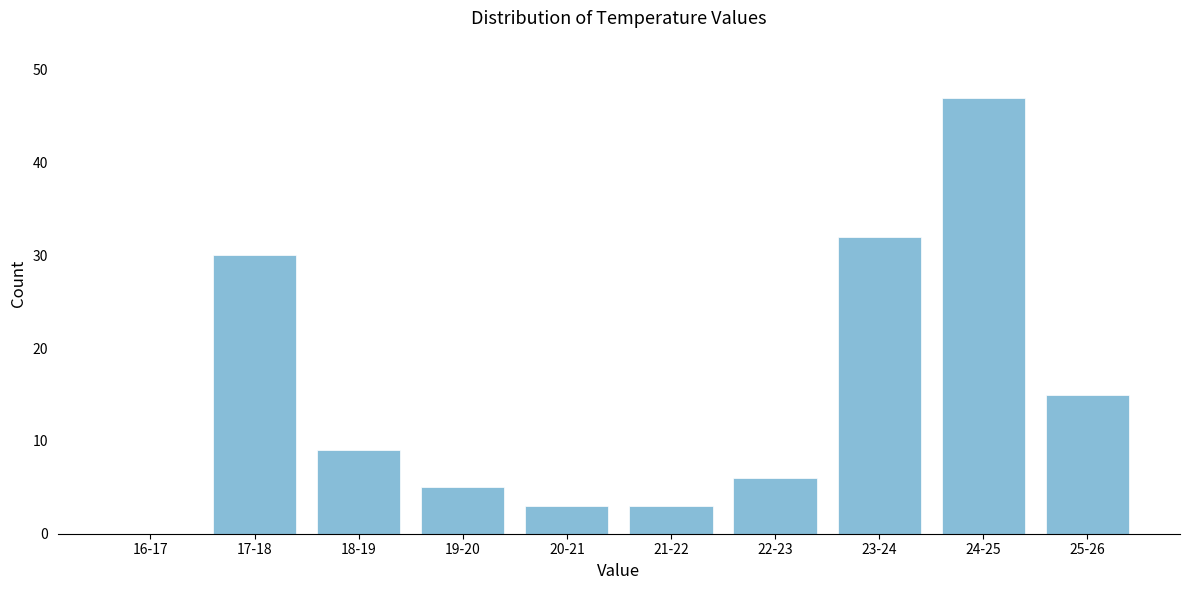

Reading right to left, extract all data points from this chart.

25-26=15	24-25=47	23-24=32	22-23=6	21-22=3	20-21=3	19-20=5	18-19=9	17-18=30	16-17=0